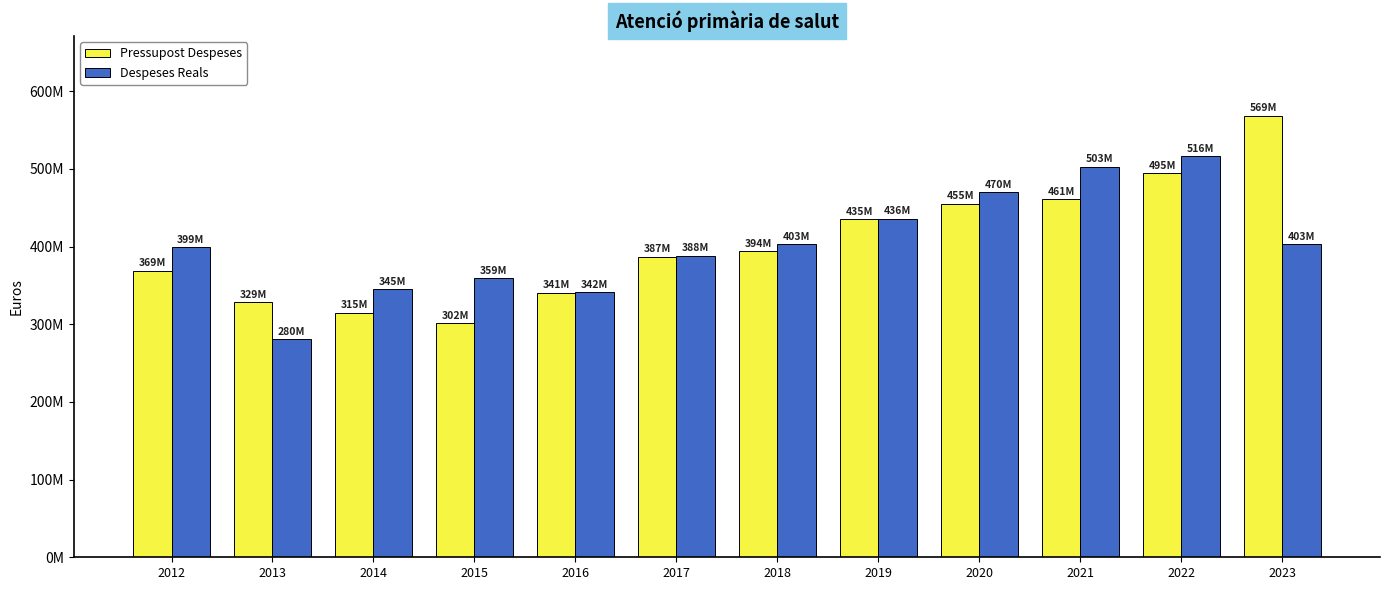

What is the value of the Despeses Reals bar at the 2nd from the left?

280468075.0